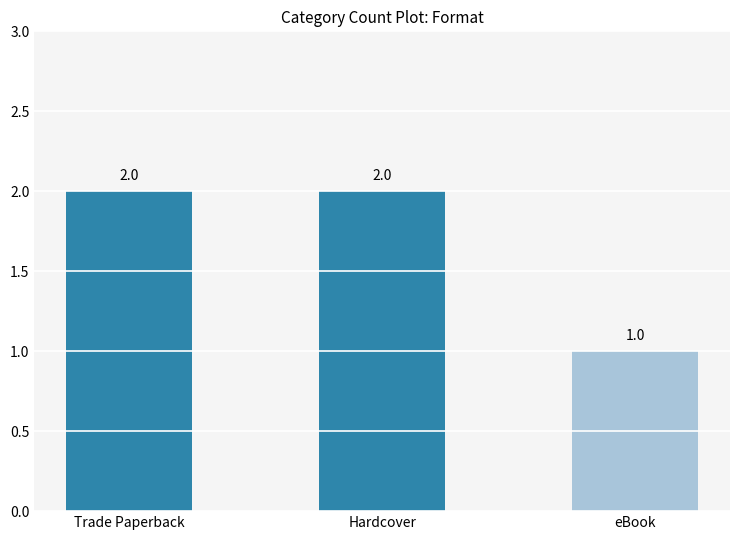

Count the values in the range 1 to 2.

3